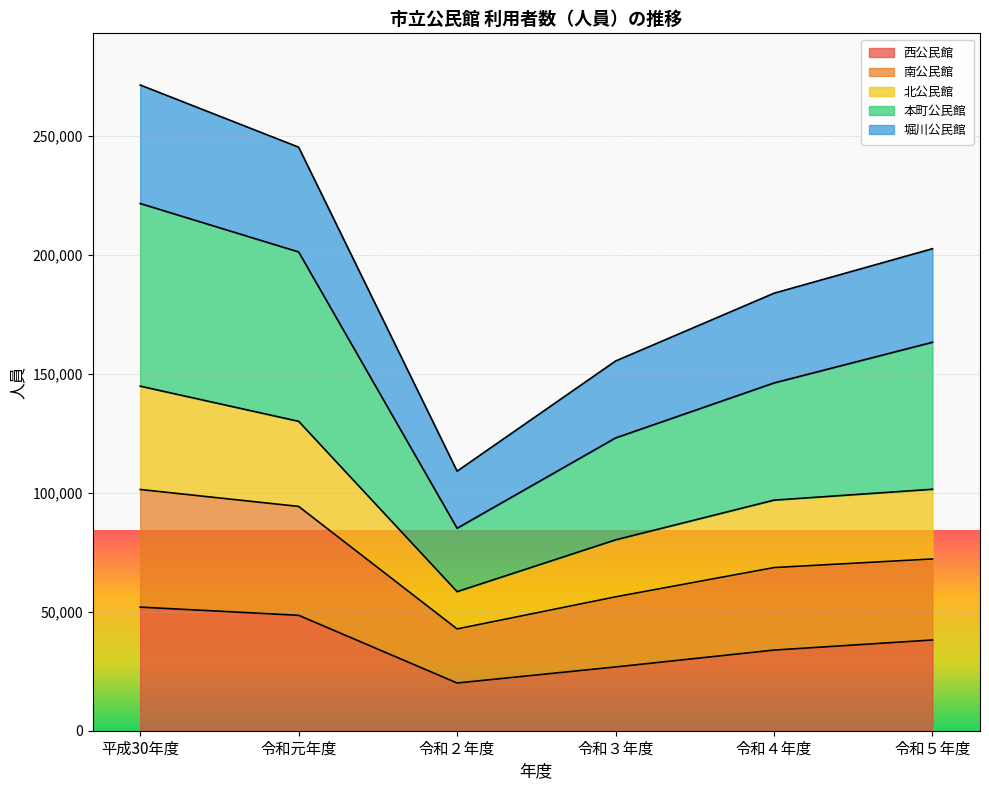

True or false: 本町公民館 and 北公民館 cross at least once.

False